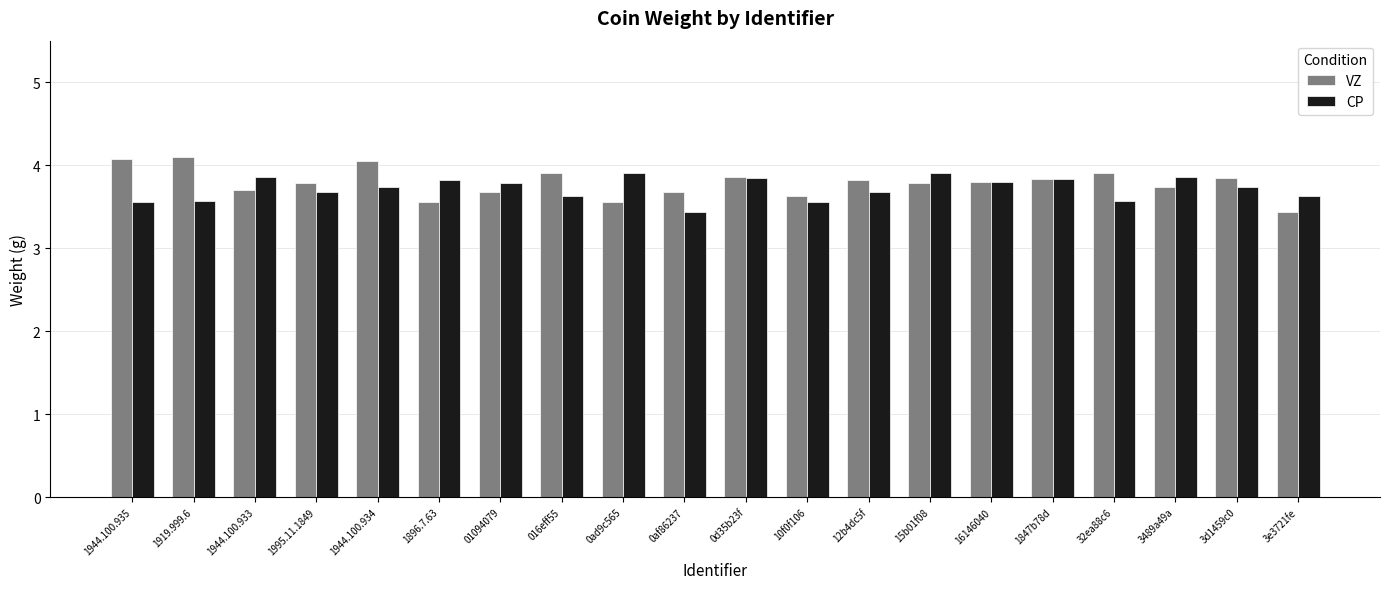

What is the difference between the maximum and minimum values in the VZ series?

0.7